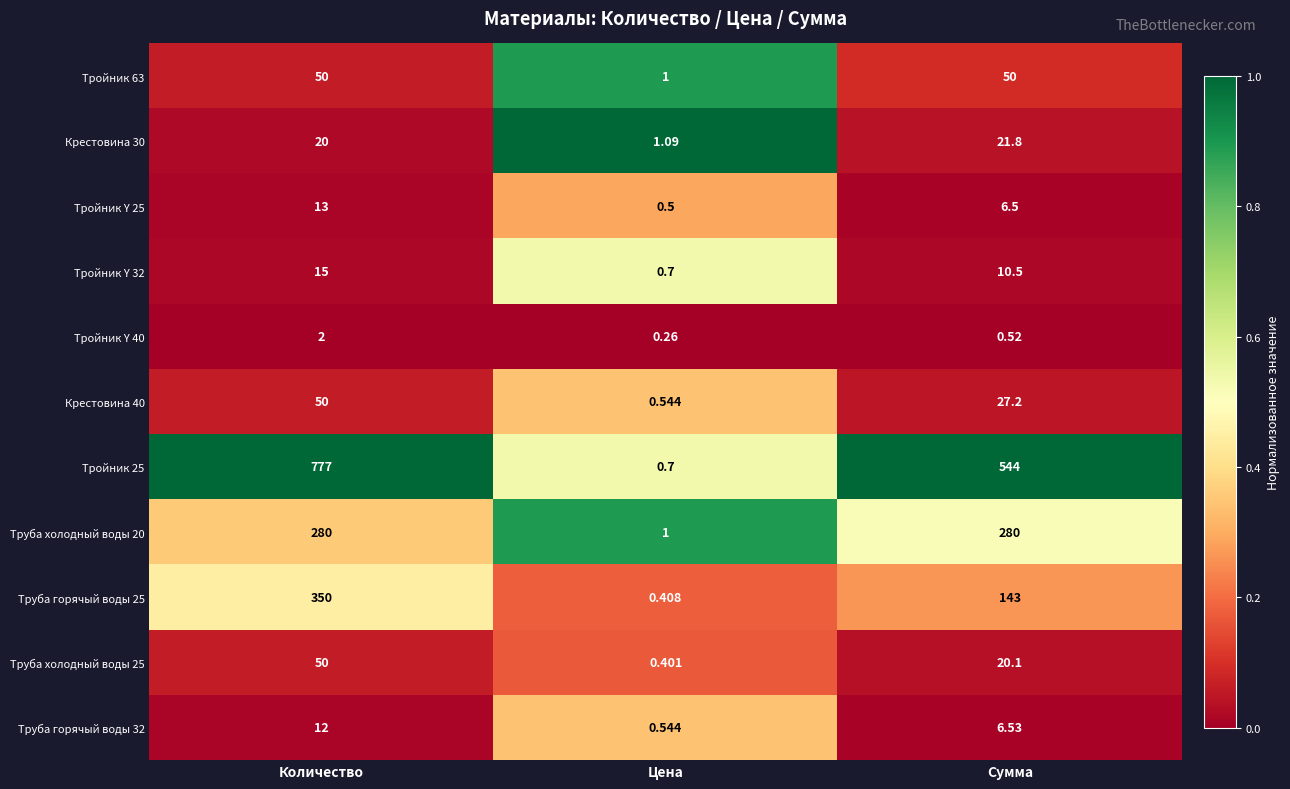

At which category is the sum across all series the highest?

Количество